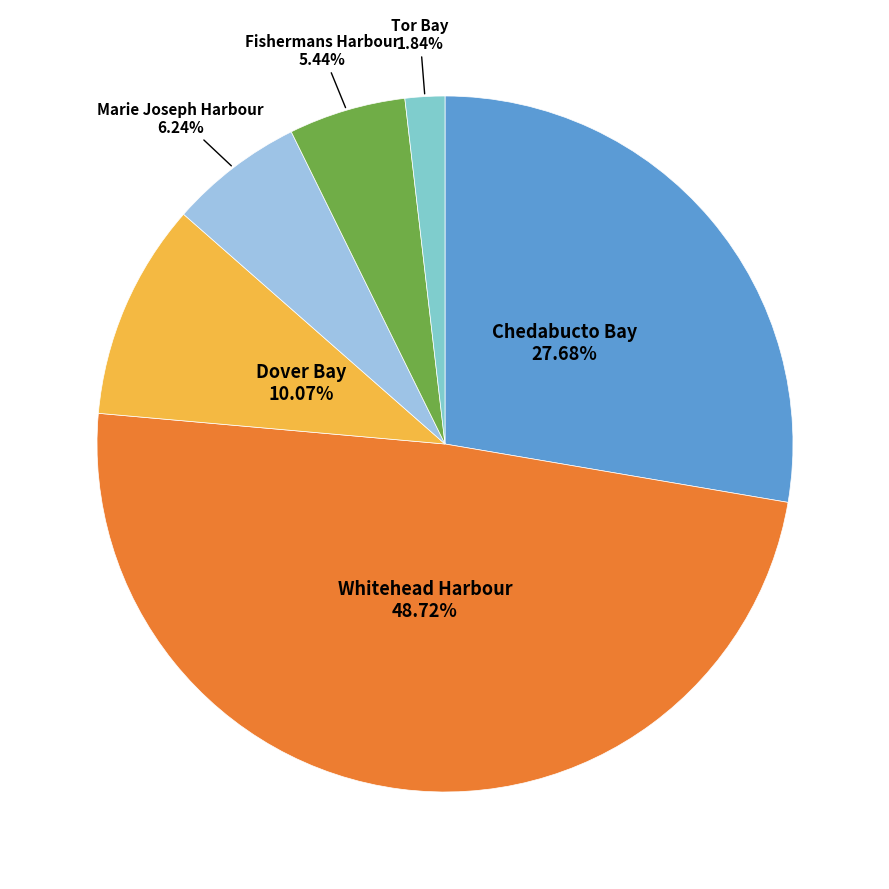

Does any single category account for the majority?

No